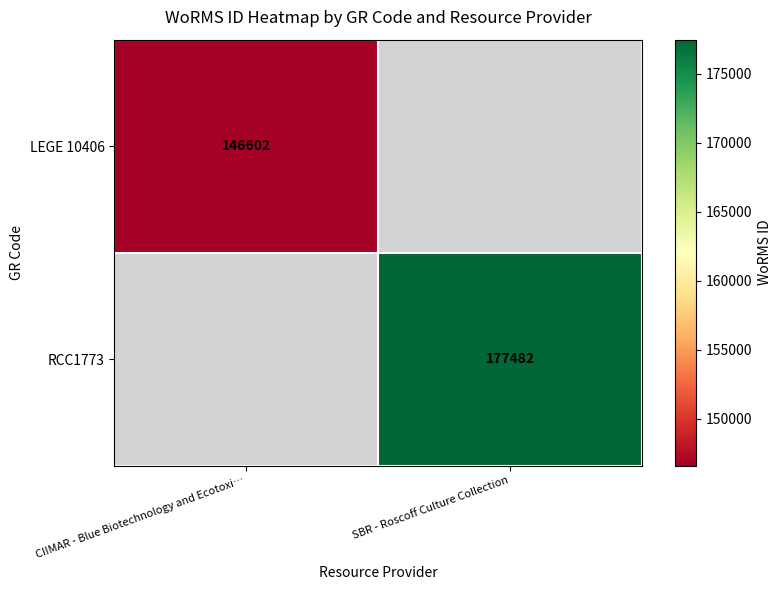

The value of RCC1773 at SBR - Roscoff Culture Collection is 177482. True or false?

True